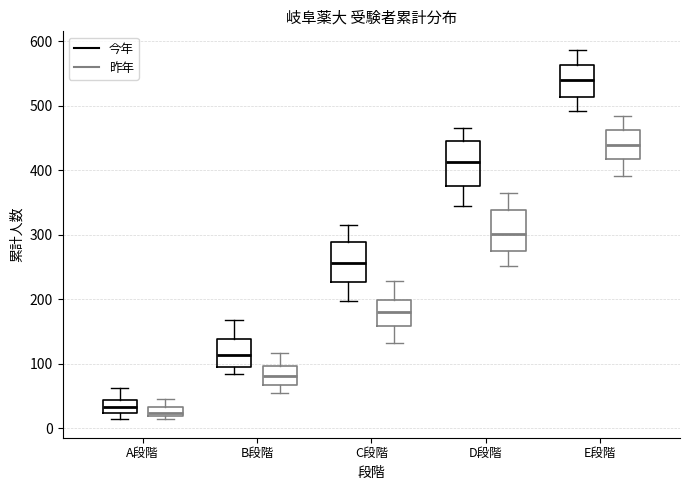

Where does the lower whisker of the box for C段階 (今年) end on the y-axis? The values are not printed on the chart, so give them approximately, as read against the axis.

200